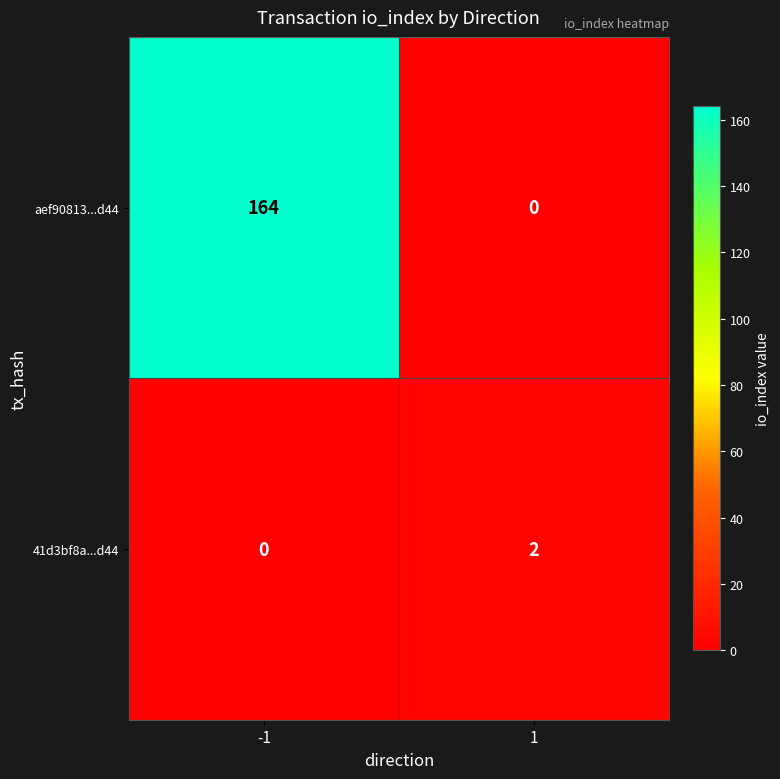

What value does the aef90813...d44 series have at -1, to the nearest 10?

160